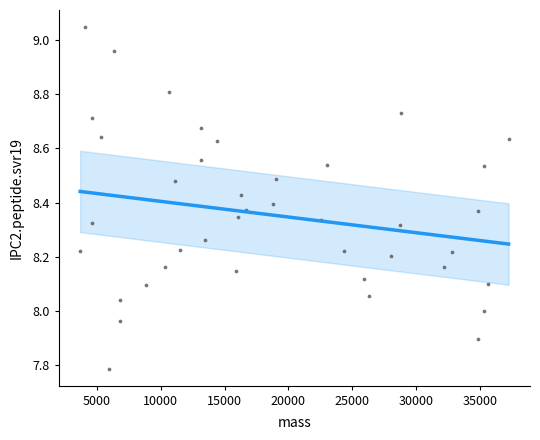

What is the range of X values (max minus min)?

33532.8